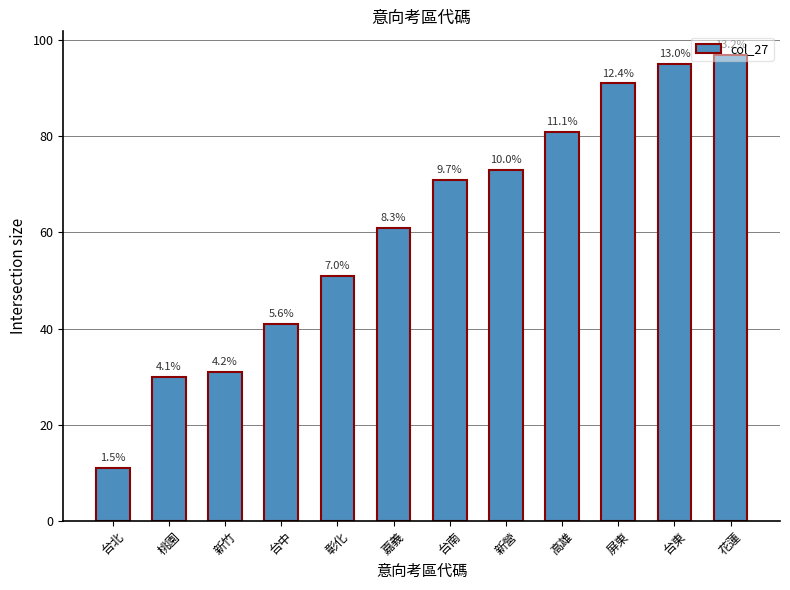

List the labels in order of value, largest first.

花蓮, 台東, 屏東, 高雄, 新營, 台南, 嘉義, 彰化, 台中, 新竹, 桃園, 台北